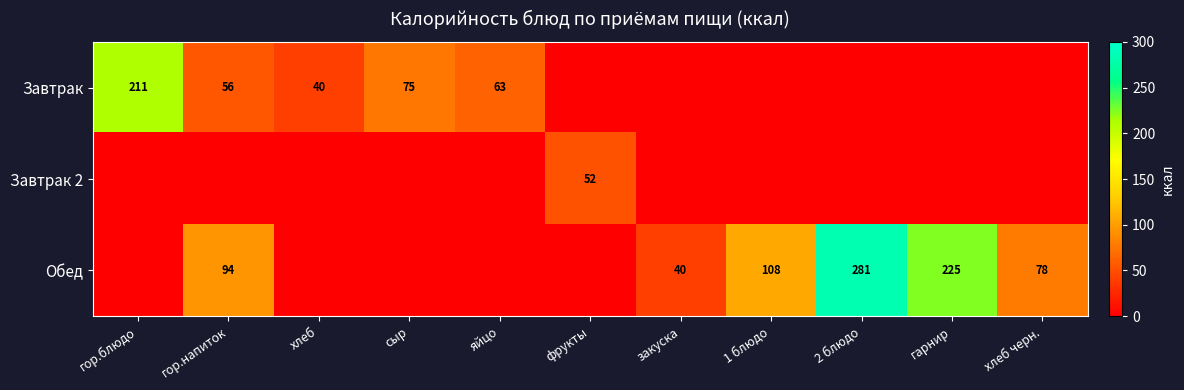

The Обед series shows 54 at гор.напиток. True or false?

False